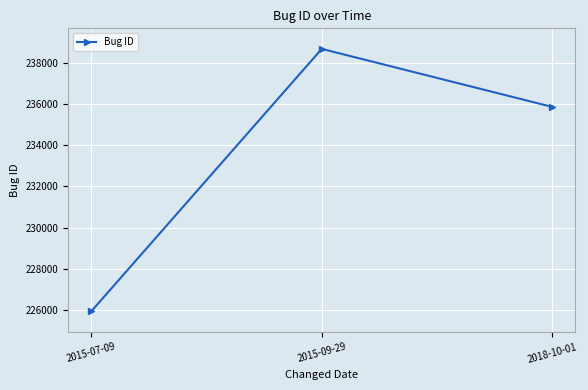

Where is the data nearest to the value 232307?

2018-10-01